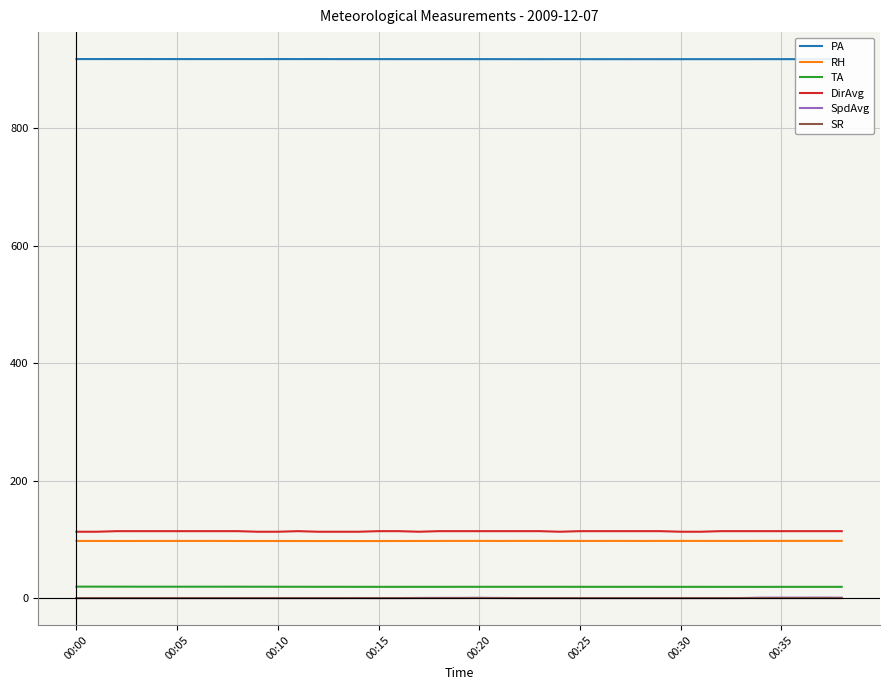

What is the highest value of the DirAvg series?

114.0